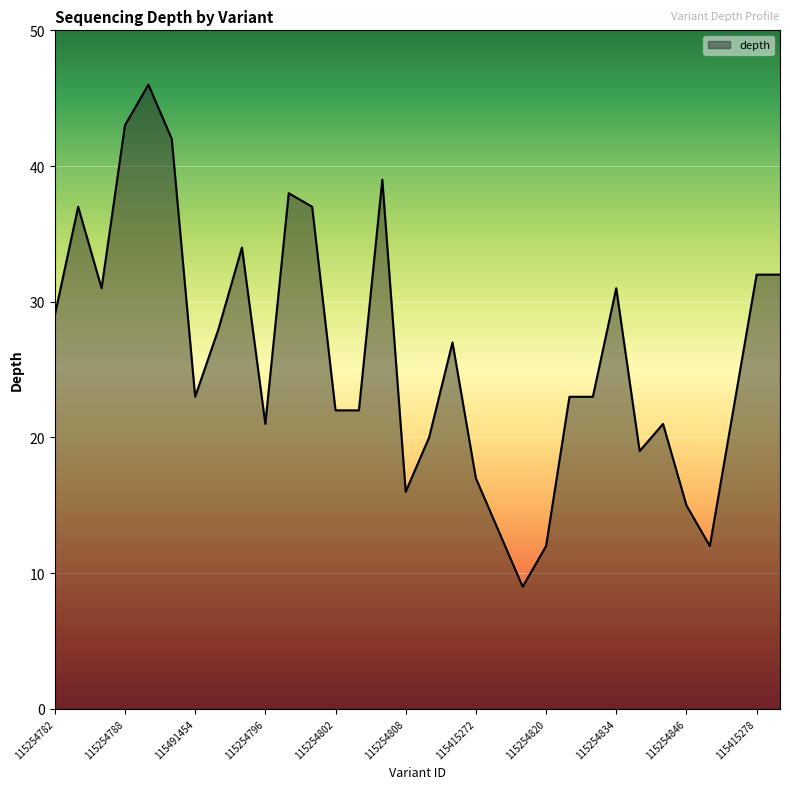

What is the maximum value shown in the chart?

46